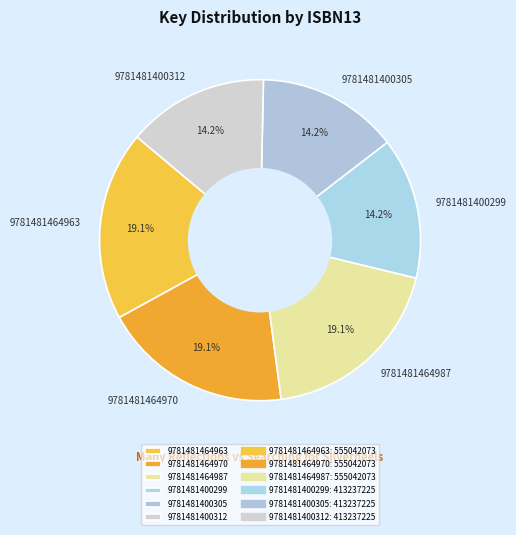

To the nearest percent, what is the difference between the largest and smallest slice percentages?

5%